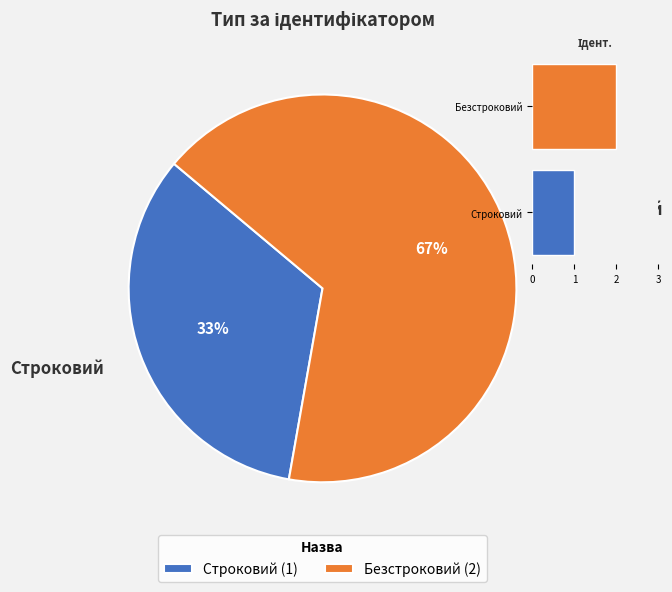

Which category has the smallest portion of the pie?

Строковий